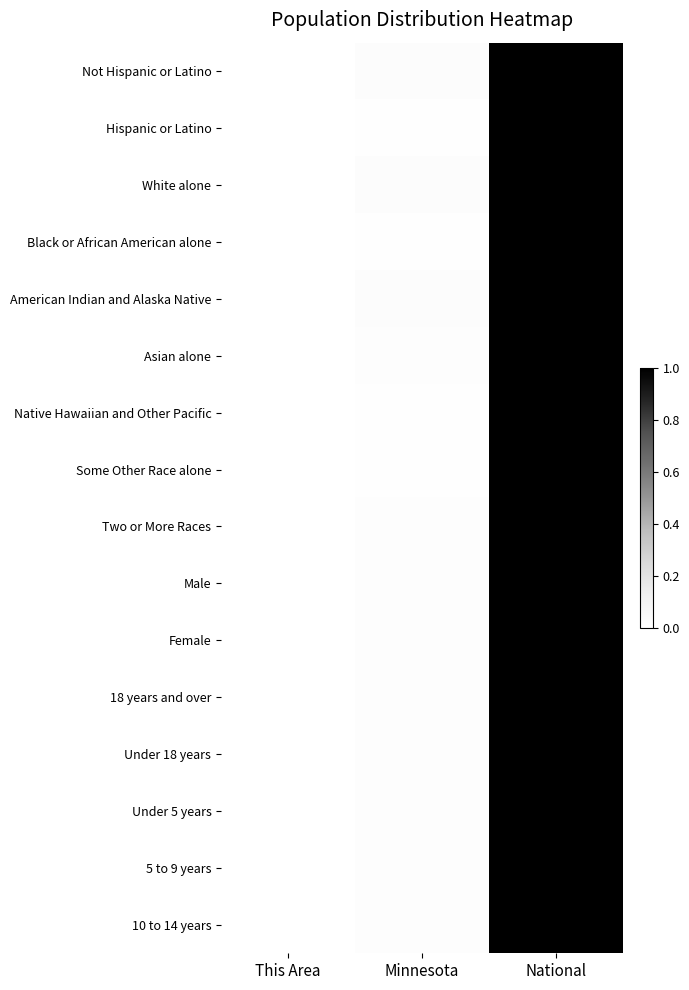

Reading left to right, extract all data points from this chart.

Not Hispanic or Latino: This Area=0.0	Minnesota=0.0	National=1.0
Hispanic or Latino: This Area=0.0	Minnesota=0.0	National=1.0
White alone: This Area=0.0	Minnesota=0.0	National=1.0
Black or African American alone: This Area=0.0	Minnesota=0.0	National=1.0
American Indian and Alaska Native: This Area=0.0	Minnesota=0.0	National=1.0
Asian alone: This Area=0.0	Minnesota=0.0	National=1.0
Native Hawaiian and Other Pacific: This Area=0.0	Minnesota=0.0	National=1.0
Some Other Race alone: This Area=0.0	Minnesota=0.0	National=1.0
Two or More Races: This Area=0.0	Minnesota=0.0	National=1.0
Male: This Area=0.0	Minnesota=0.0	National=1.0
Female: This Area=0.0	Minnesota=0.0	National=1.0
18 years and over: This Area=0.0	Minnesota=0.0	National=1.0
Under 18 years: This Area=0.0	Minnesota=0.0	National=1.0
Under 5 years: This Area=0.0	Minnesota=0.0	National=1.0
5 to 9 years: This Area=0.0	Minnesota=0.0	National=1.0
10 to 14 years: This Area=0.0	Minnesota=0.0	National=1.0